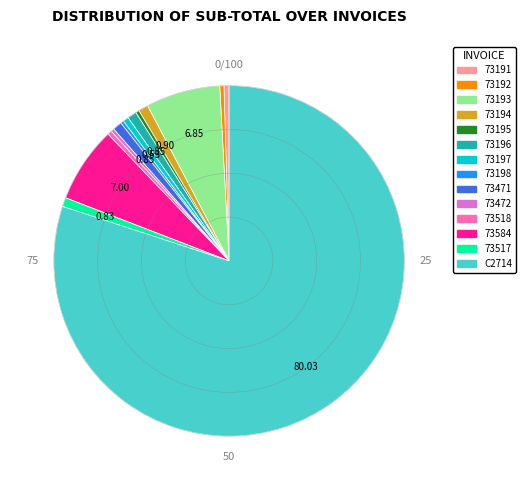

Do 73584 and 73198 together represent more than half of the pie?

No